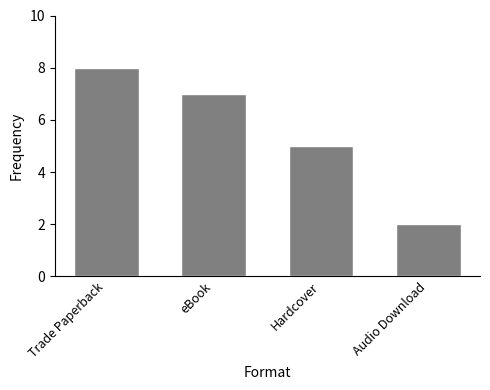

Where does the data first go above 7?

Trade Paperback